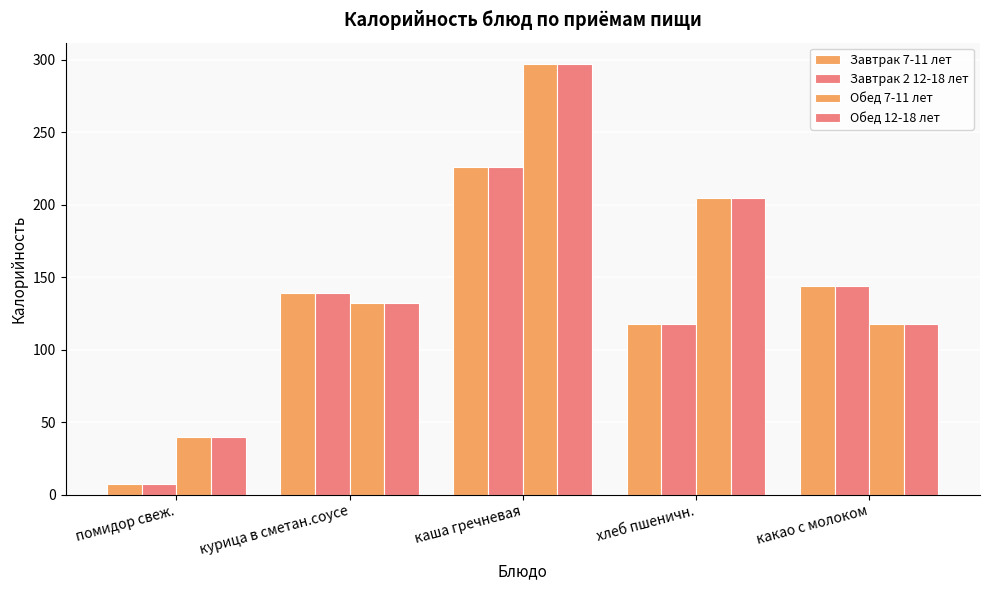

Reading left to right, what are all the values shown in this chart?

Завтрак 7-11 лет: помидор свеж.=7.0	курица в сметан.соусе=139.4	каша гречневая=226.0	хлеб пшеничн.=117.5	какао с молоком=144.0
Завтрак 2 12-18 лет: помидор свеж.=7.0	курица в сметан.соусе=139.4	каша гречневая=226.0	хлеб пшеничн.=117.5	какао с молоком=144.0
Обед 7-11 лет: помидор свеж.=40.0	курица в сметан.соусе=132.2	каша гречневая=297.0	хлеб пшеничн.=204.6	какао с молоком=117.5
Обед 12-18 лет: помидор свеж.=40.0	курица в сметан.соусе=132.2	каша гречневая=297.0	хлеб пшеничн.=204.6	какао с молоком=117.5